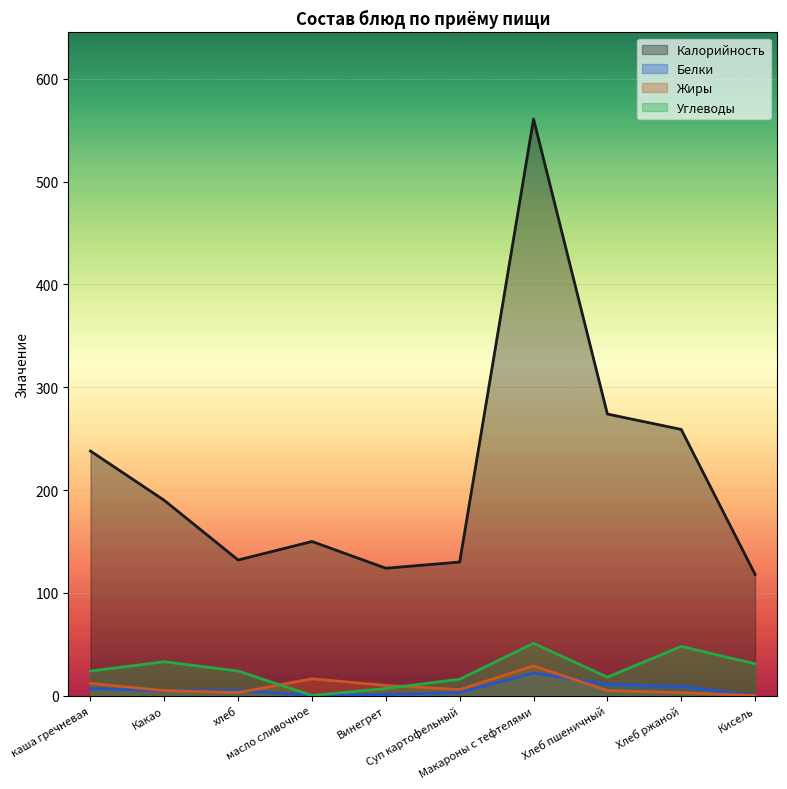

What are all the series names shown in the legend?

Калорийность, Белки, Жиры, Углеводы